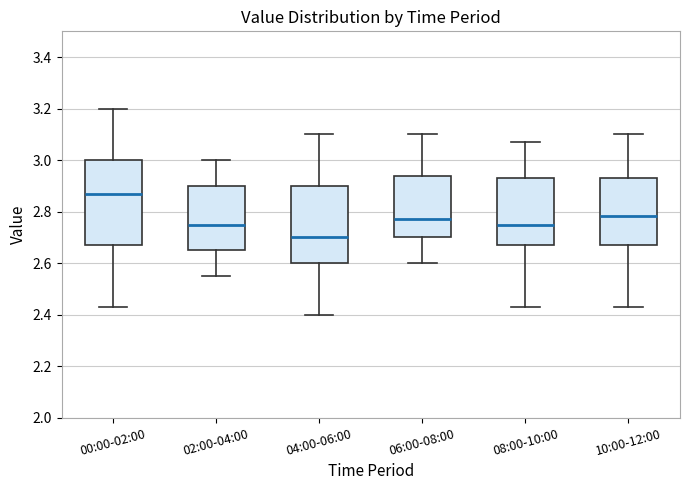

Where is the lower edge of the box for 06:00-08:00 on the y-axis? The values are not printed on the chart, so give them approximately, as read against the axis.

2.70